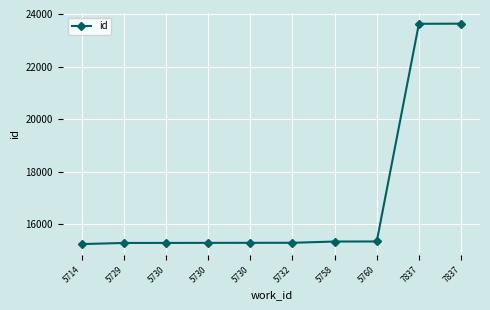

Which category has the lowest value across all series?

5714